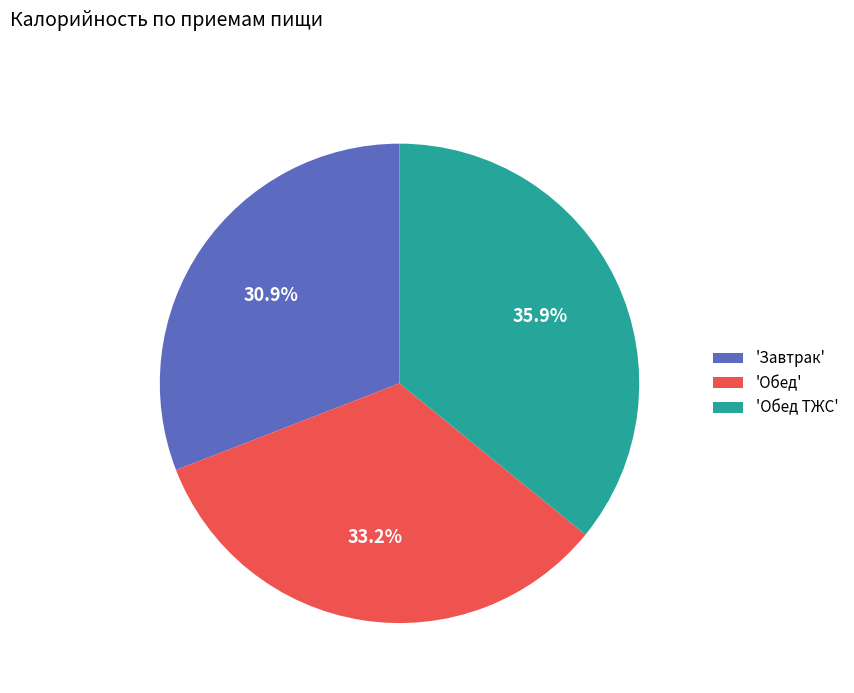

Which category has the smallest portion of the pie?

'Завтрак'